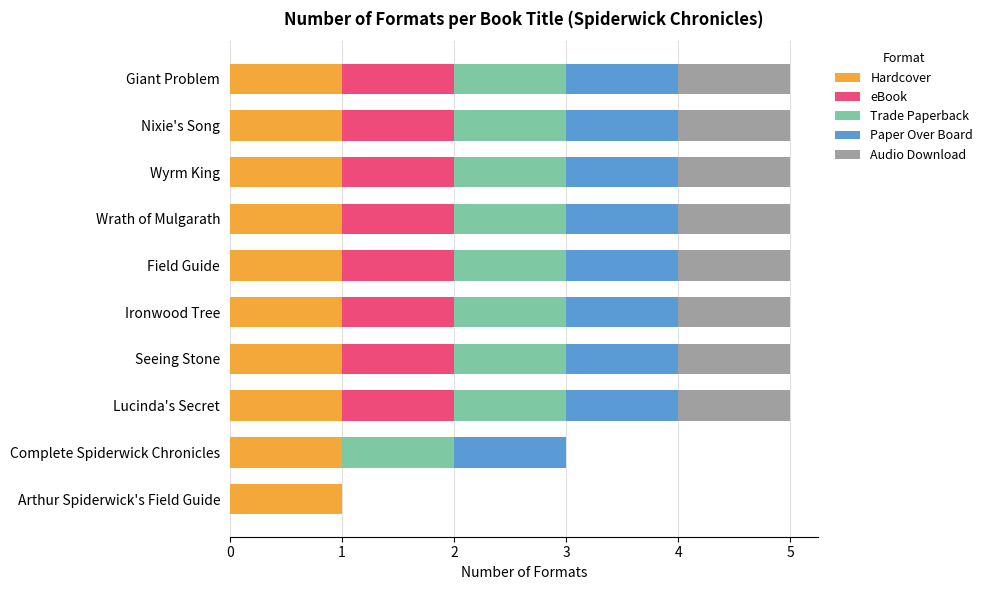

Is it true that Hardcover equals 1 at Field Guide?

True